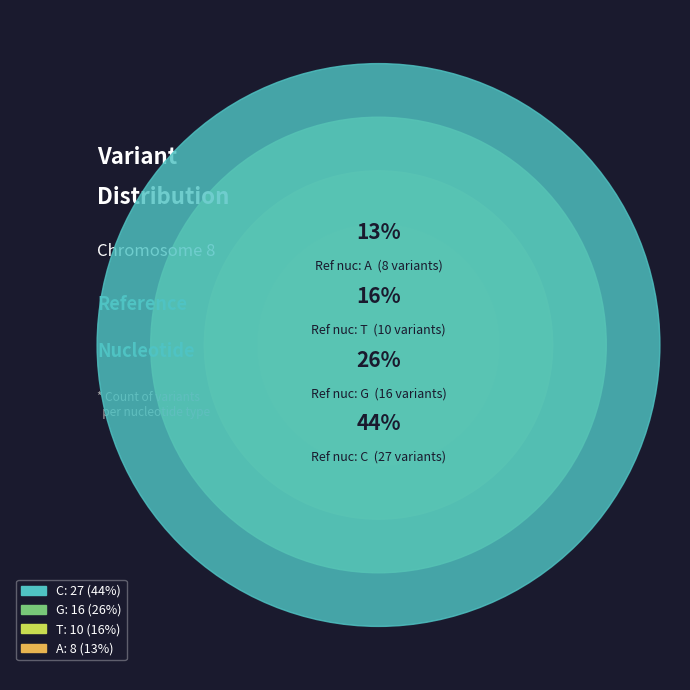

What portion of the pie excludes G?

73.8%